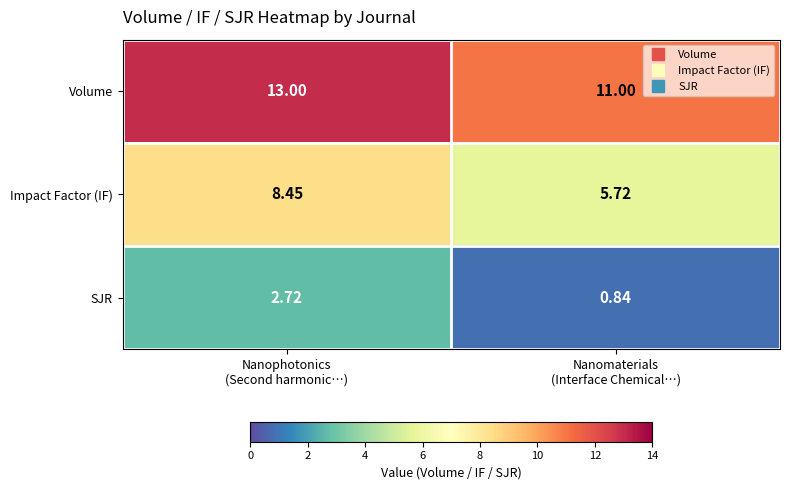

Rank the series by their maximum value, from lowest to highest.

SJR, Impact Factor (IF), Volume